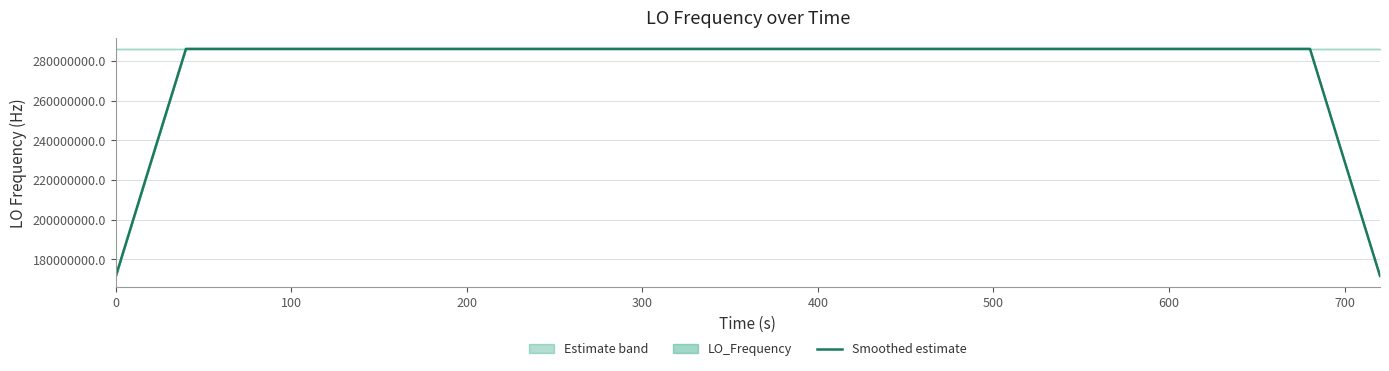

What is the minimum value for Smoothed estimate?

171628200.0